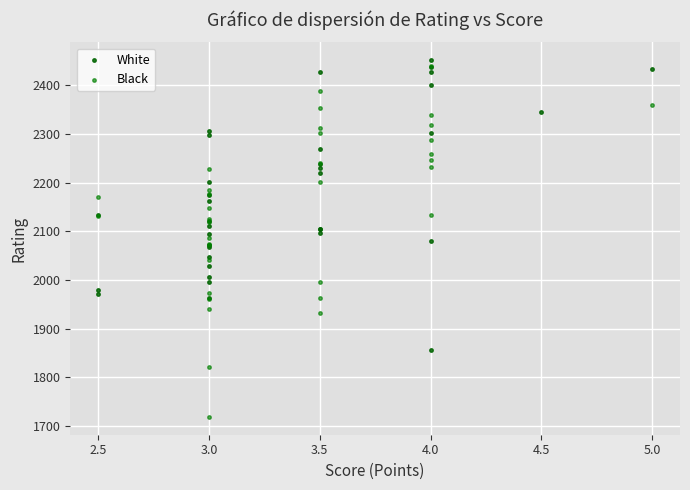

Which series has the widest spread of Y values?

Black